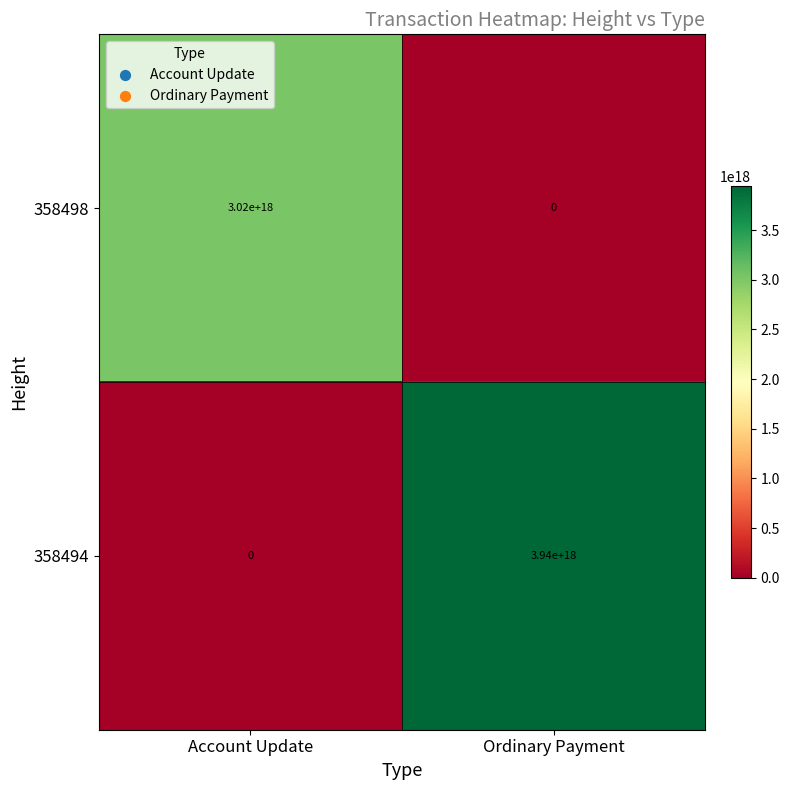

Where is 358498 nearest to the value 1510000000000000000?

Account Update